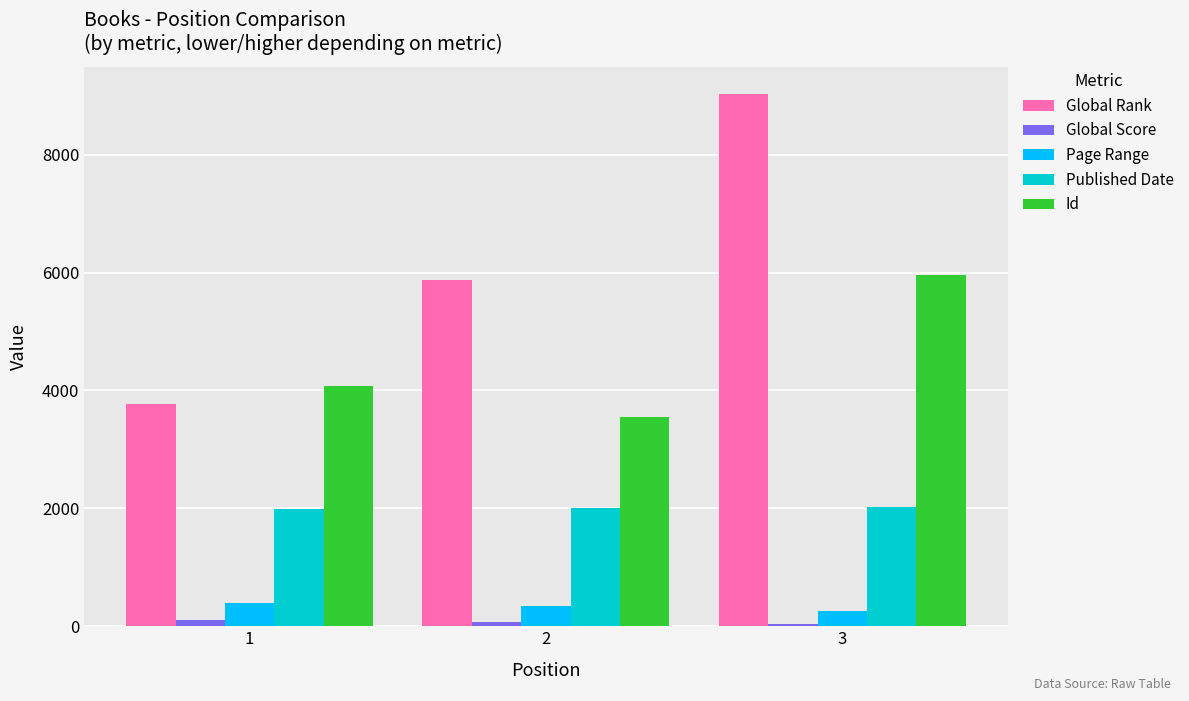

How many bars are there in total?

15